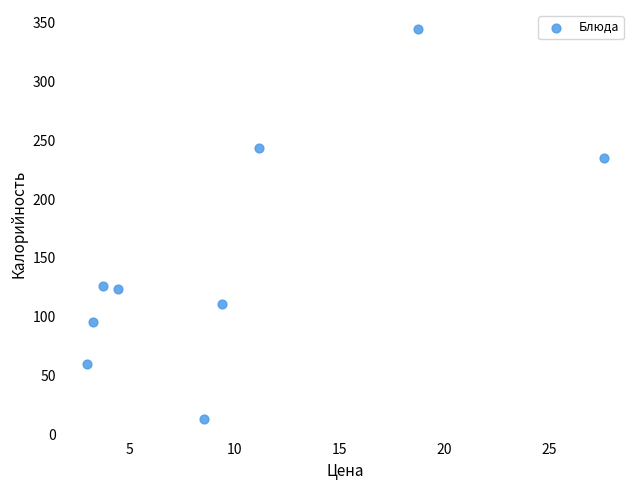

What is the range of Y values (max minus min)?

330.8